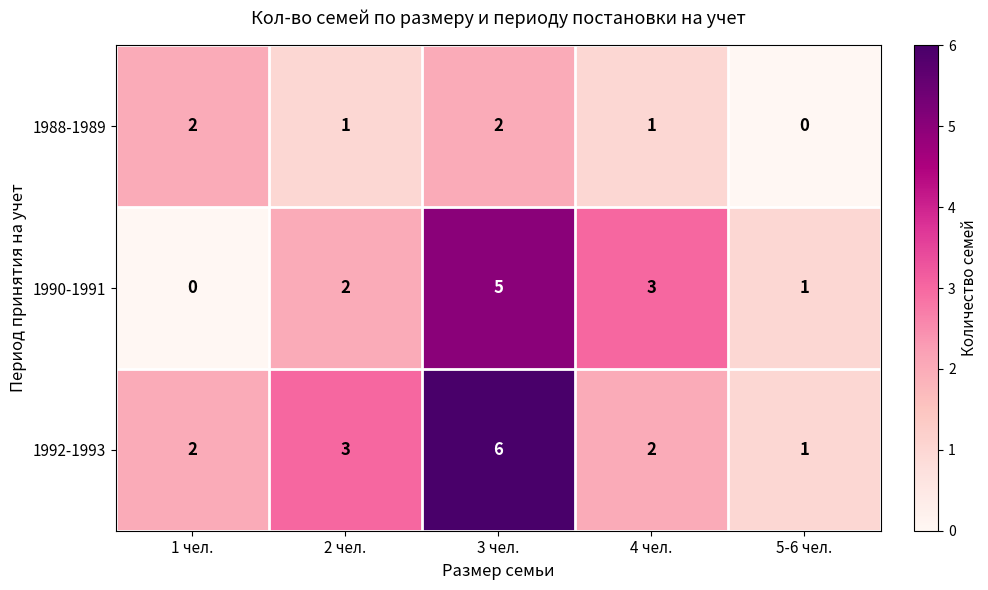

Reading right to left, what are all the values shown in this chart?

1988-1989: 0	1	2	1	2
1990-1991: 1	3	5	2	0
1992-1993: 1	2	6	3	2